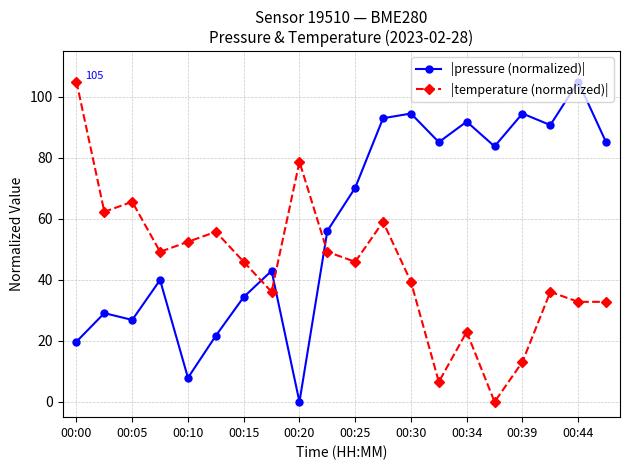

How many series are shown in this chart?

2